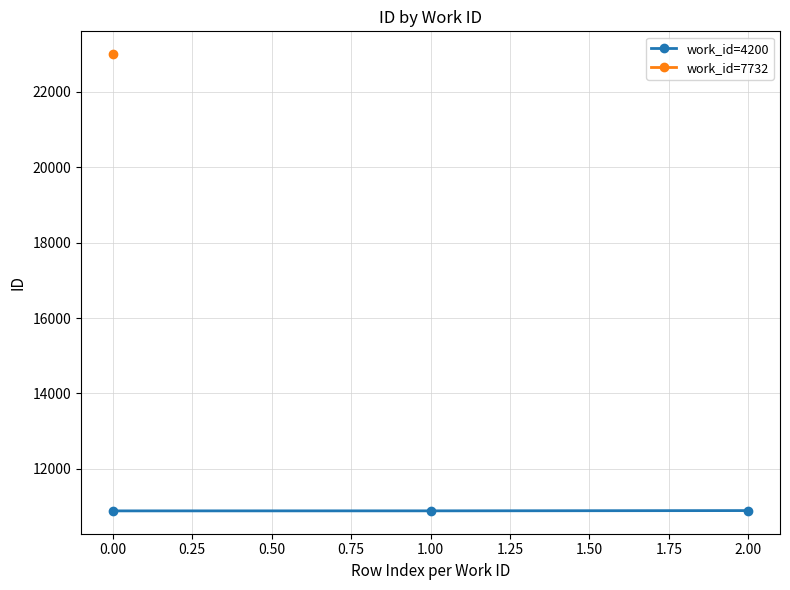

What is the value of the work_id=4200 point at the 1st from the left?

10887